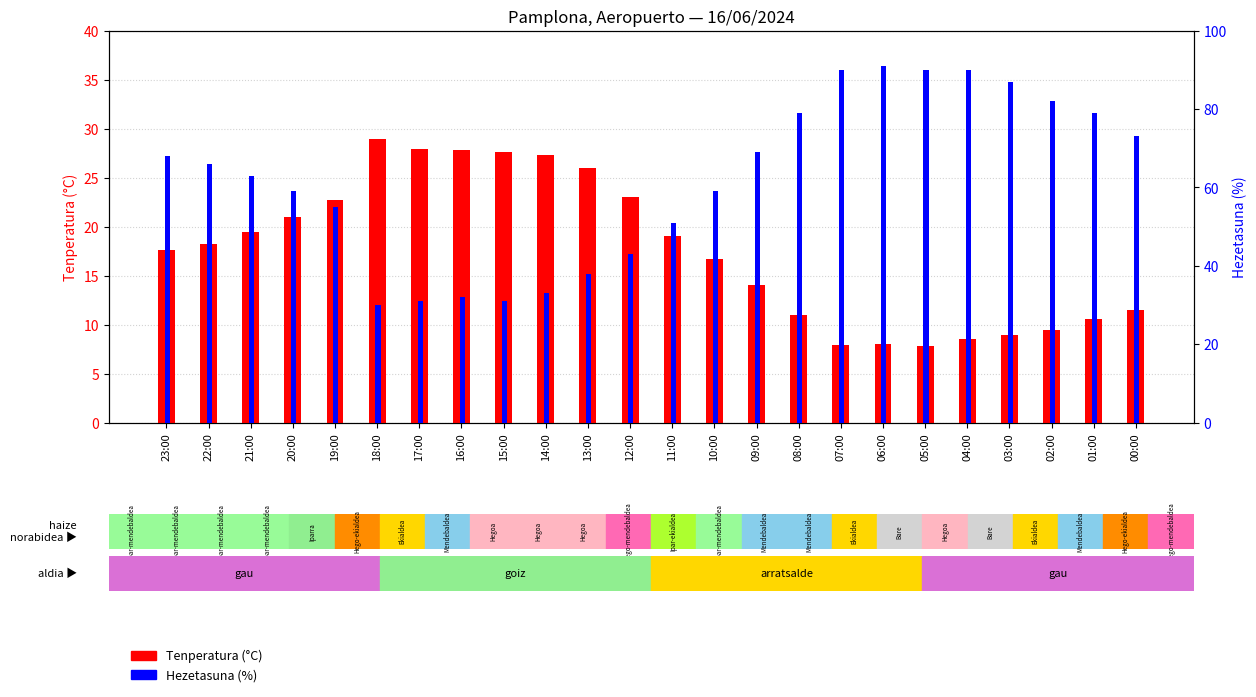

What is the greatest value displayed?

91.0